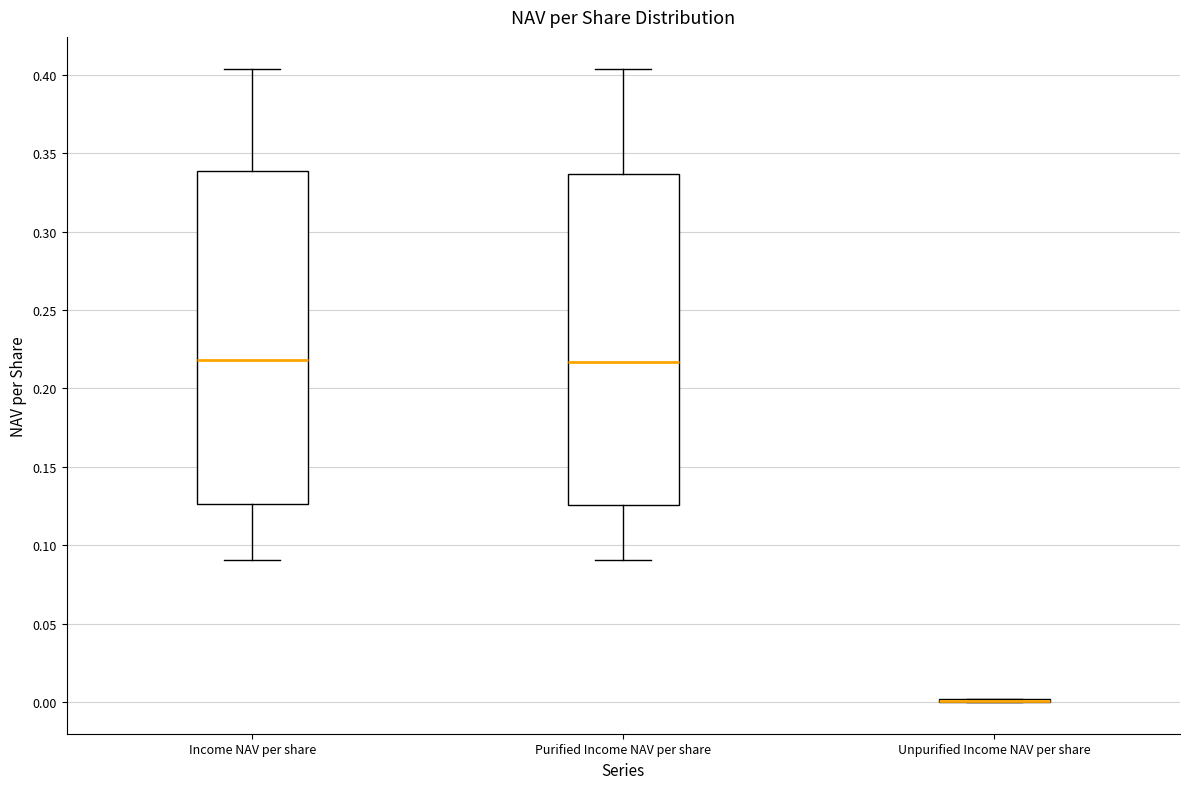

Reading left to right, transcribe this box plot: for each box, give where its median line is, the range the box spans, and where its two whiskers end, as read against the y-axis. The values are not printed on the chart, so give them approximately, as read against the axis.

Income NAV per share: median 0.220, box 0.125 to 0.340, whiskers 0.090 to 0.405
Purified Income NAV per share: median 0.215, box 0.125 to 0.335, whiskers 0.090 to 0.405
Unpurified Income NAV per share: box collapsed to a line at 0.000, whiskers 0.000 to 0.000